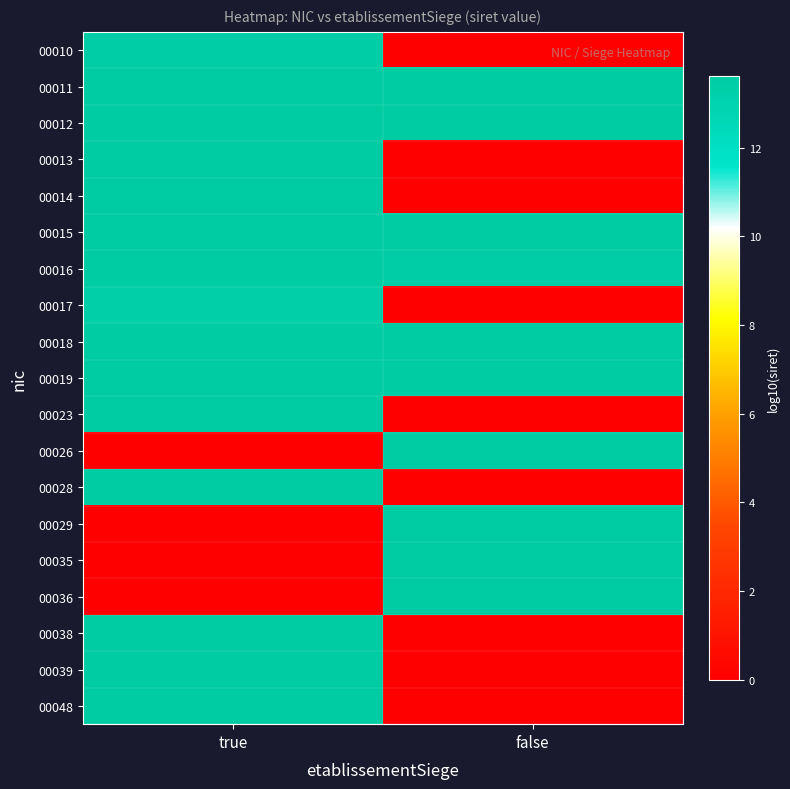

Which has a higher value, false or true?

true